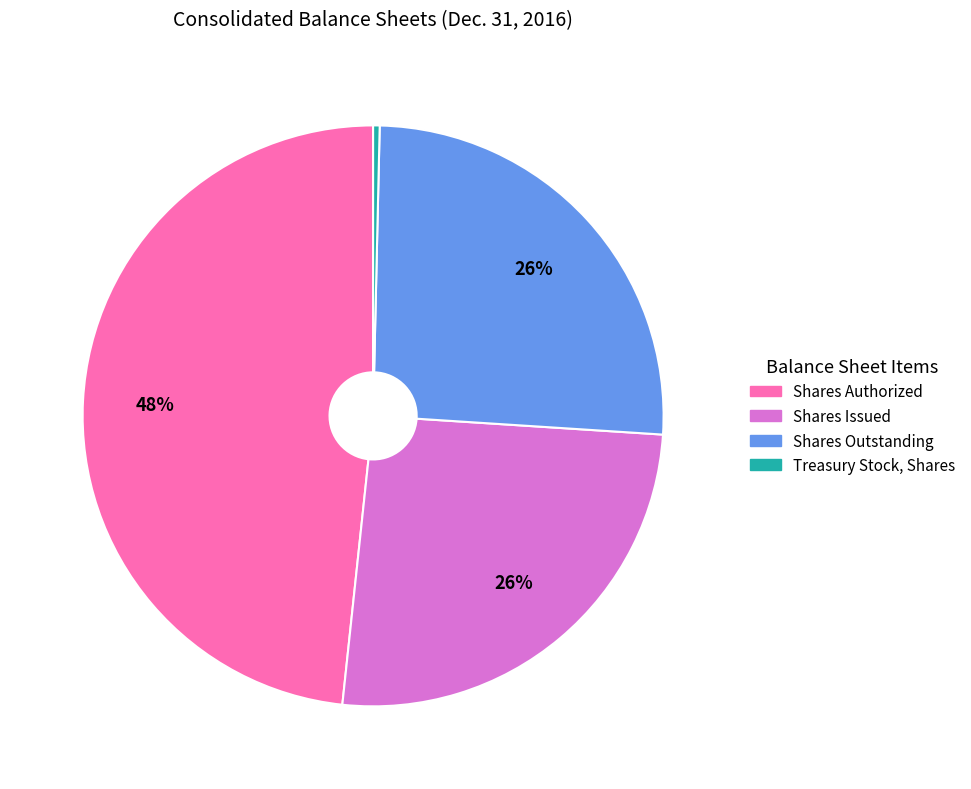

Is there any slice that represents more than half of the pie?

No